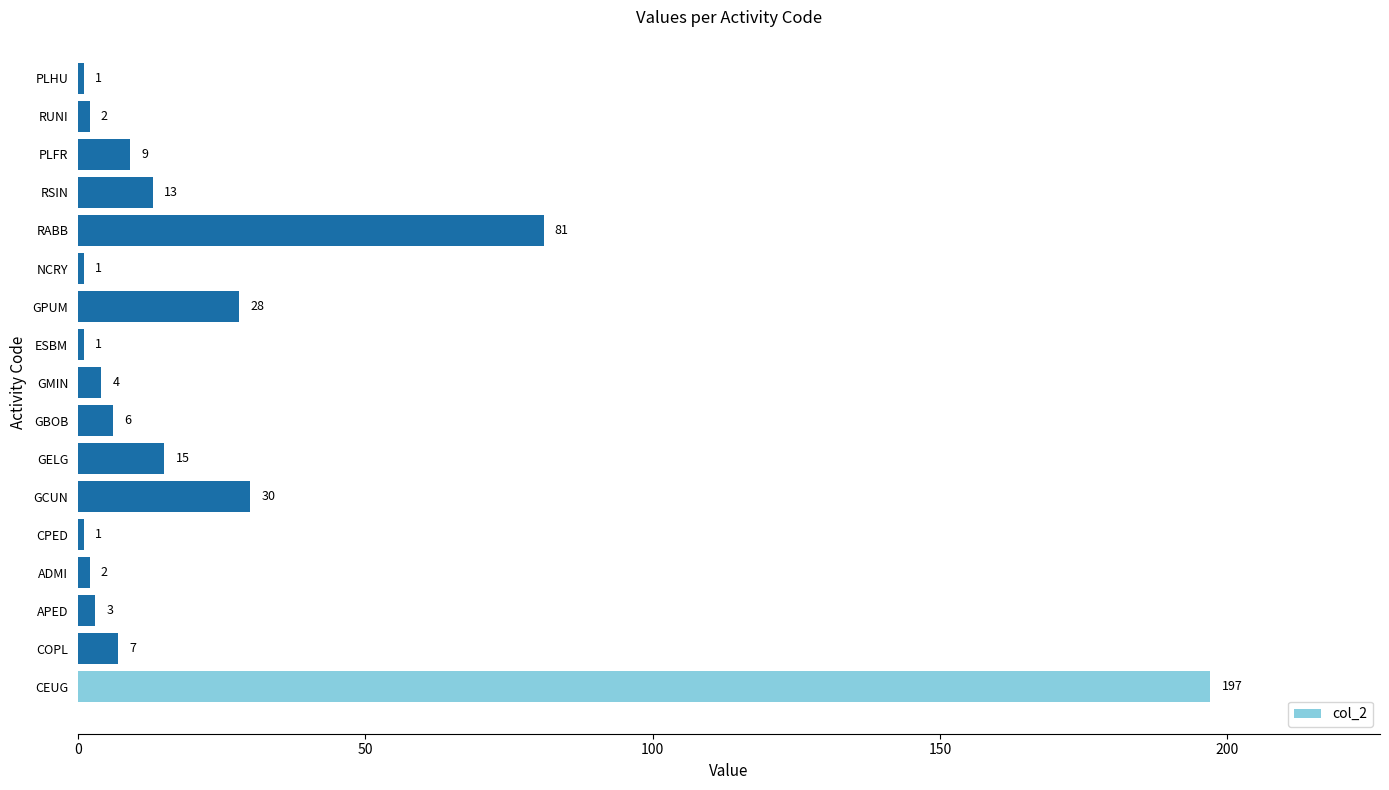

Which label corresponds to the largest value in the chart?

CEUG